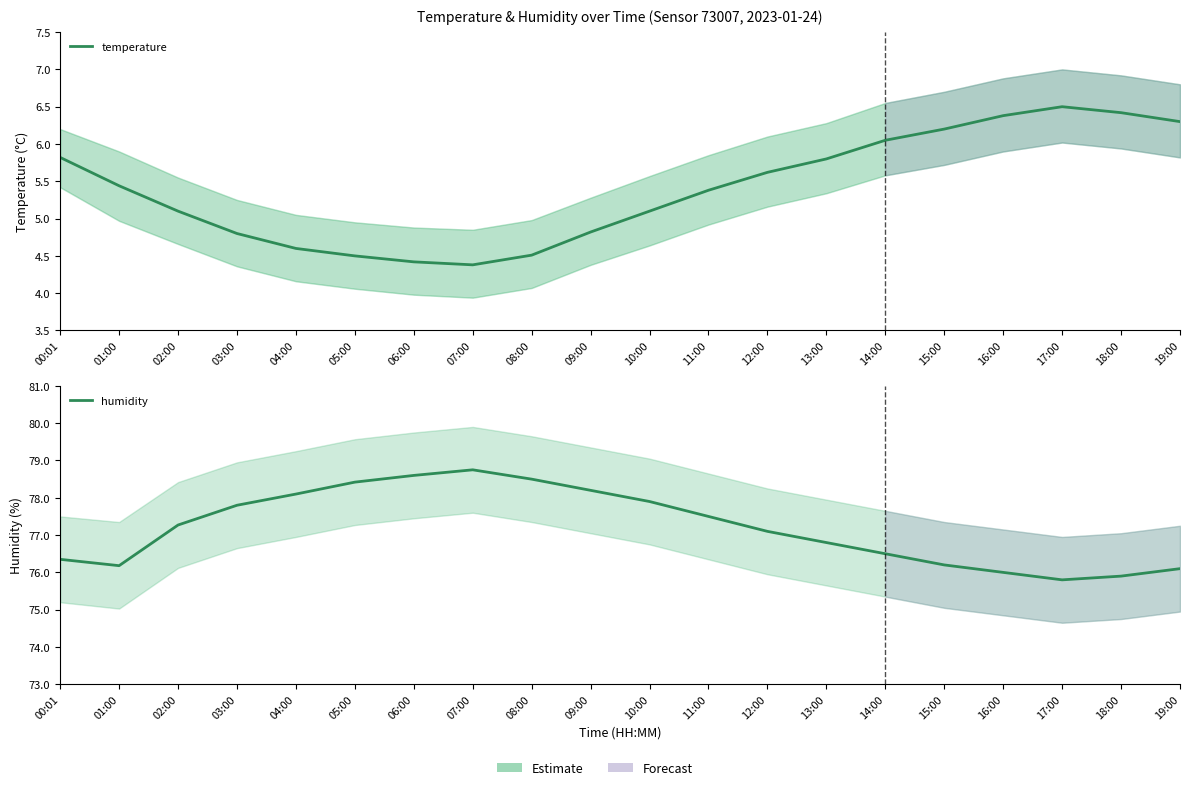

Reading left to right, extract all data points from this chart.

temperature: 00:01=5.8	01:00=5.4	02:00=5.1	03:00=4.8	04:00=4.6	05:00=4.5	06:00=4.4	07:00=4.4	08:00=4.5	09:00=4.8	10:00=5.1	11:00=5.4	12:00=5.6	13:00=5.8	14:00=6.0	15:00=6.2	16:00=6.4	17:00=6.5	18:00=6.4	19:00=6.3
humidity: 00:01=76.3	01:00=76.2	02:00=77.3	03:00=77.8	04:00=78.1	05:00=78.4	06:00=78.6	07:00=78.8	08:00=78.5	09:00=78.2	10:00=77.9	11:00=77.5	12:00=77.1	13:00=76.8	14:00=76.5	15:00=76.2	16:00=76.0	17:00=75.8	18:00=75.9	19:00=76.1